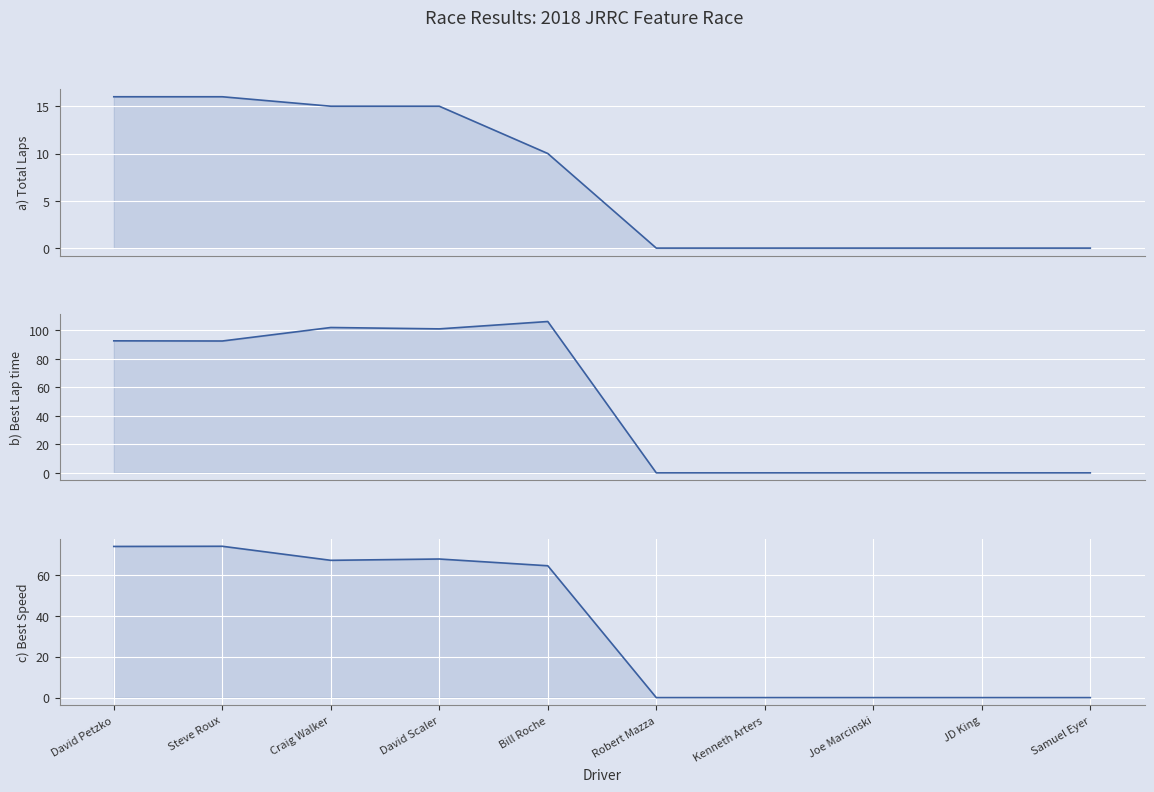

At which category is the sum across all series the highest?

Craig Walker